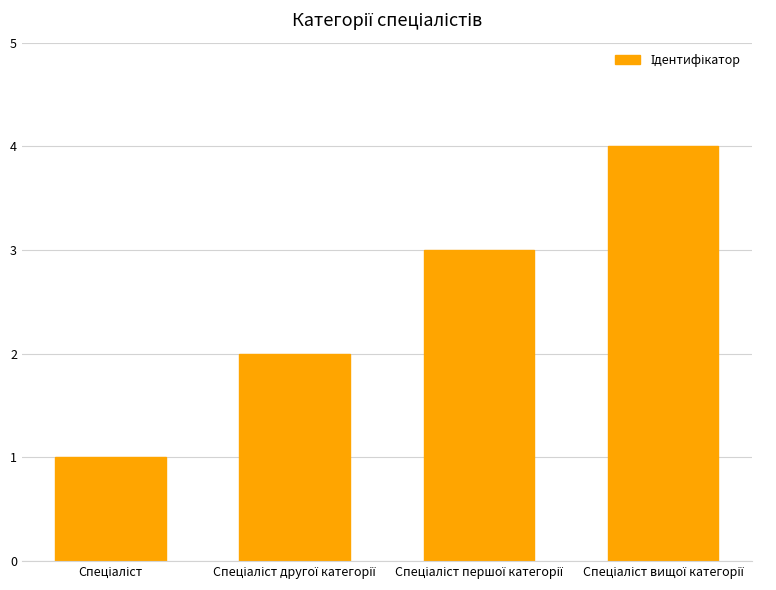

What is the sum of all values?

10